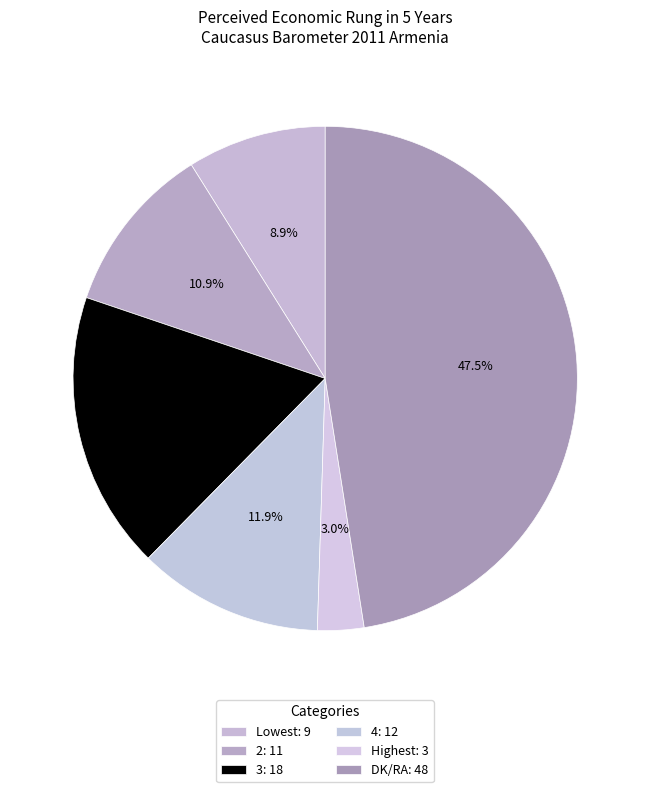

Rank the categories by value from lowest to highest.

Highest, Lowest, 2, 4, 3, DK/RA